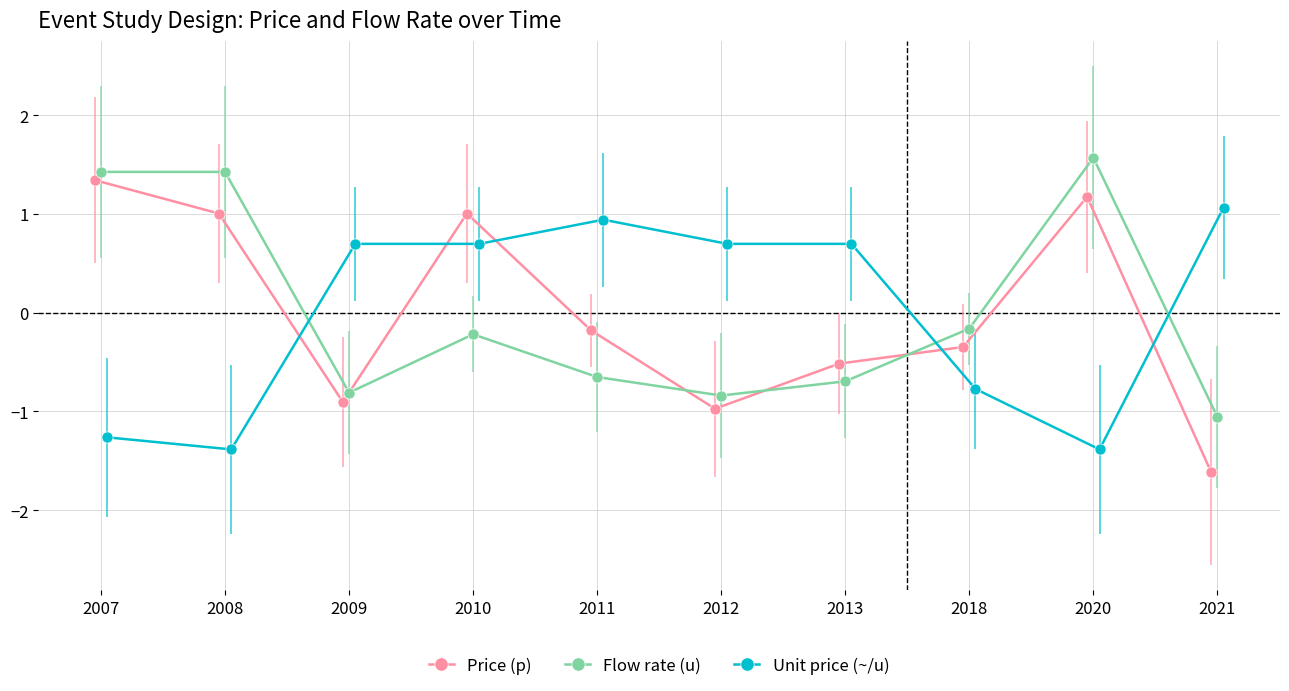

At which category does Price (p) reach its first local peak?

2010